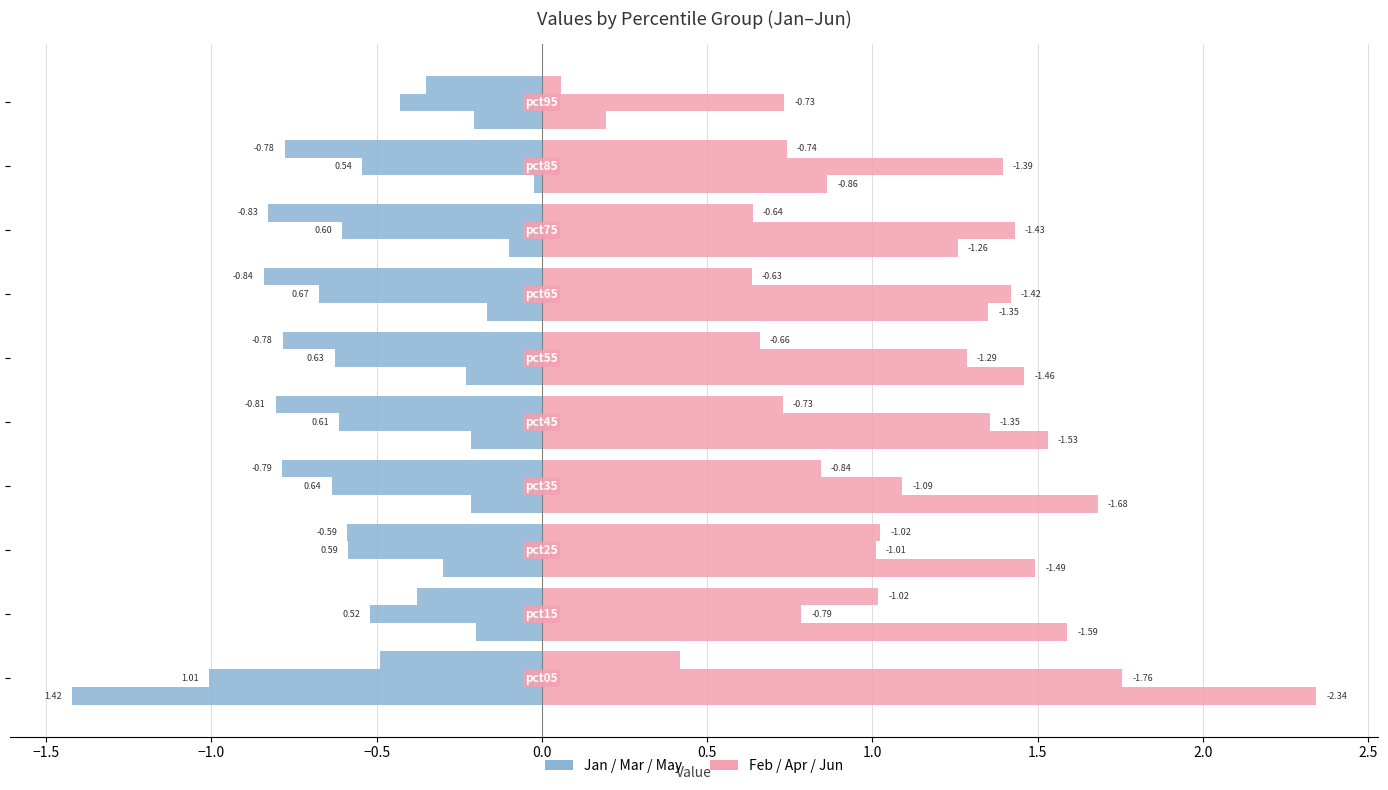

The value of Jan at −1.5 is -0.2. True or false?

True